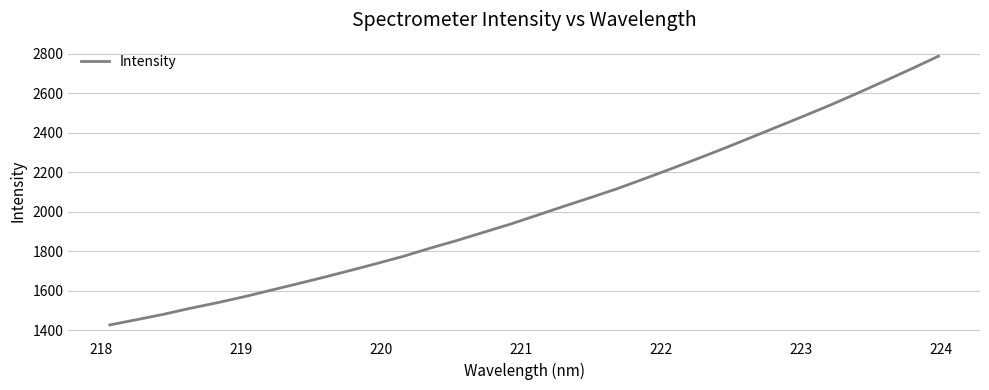

What is the difference between the maximum and minimum values?

1361.4